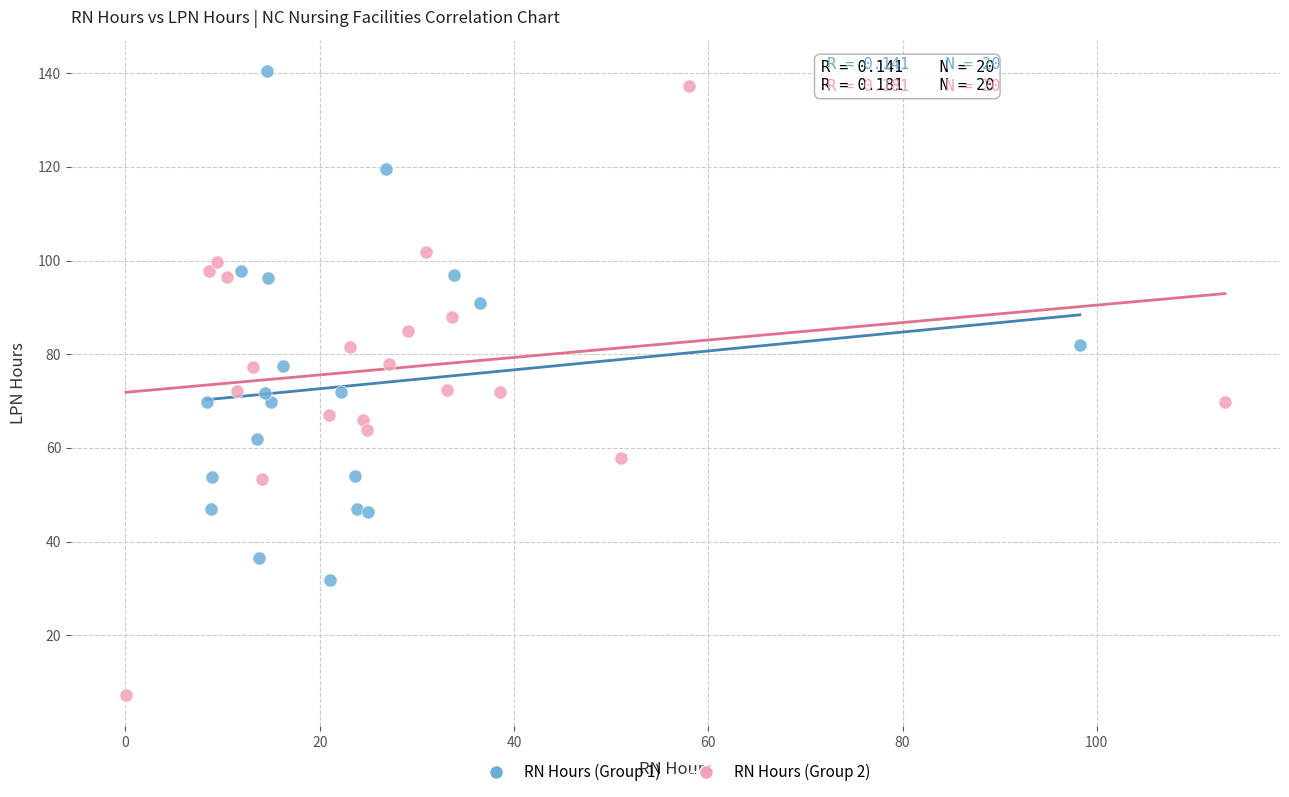

Which series contains the lowest Y value?

RN Hours (Group 2)